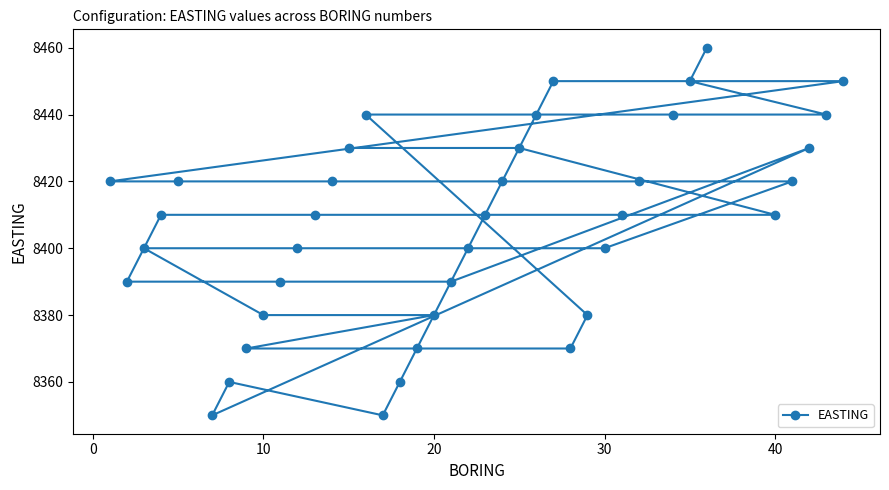

What is the difference between the maximum and minimum values?

110